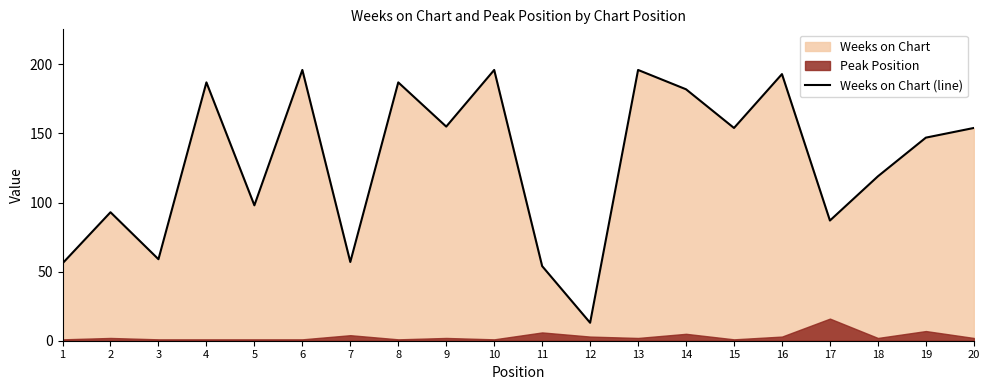

What is the maximum value shown in the chart?

196